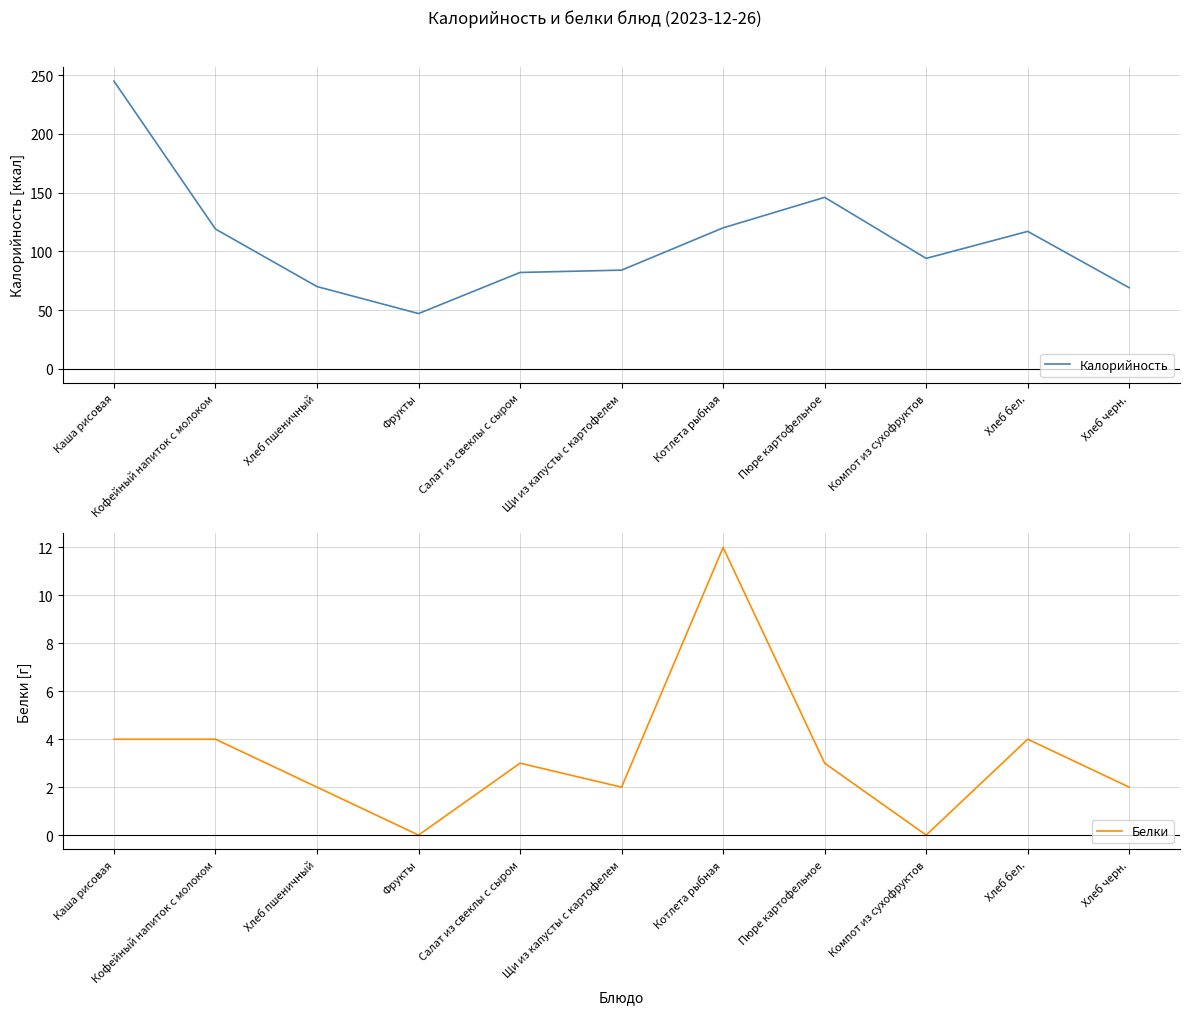

At how many categories does at least one series exceed 225?

1